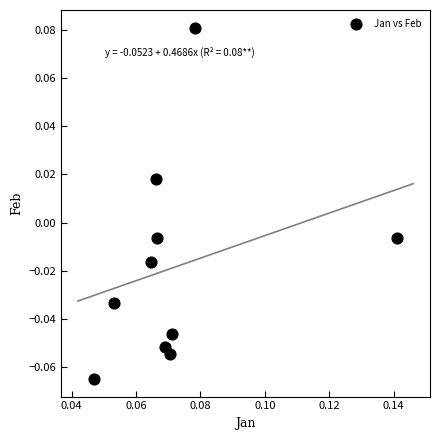

How many points are shown in the scatter plot?

10